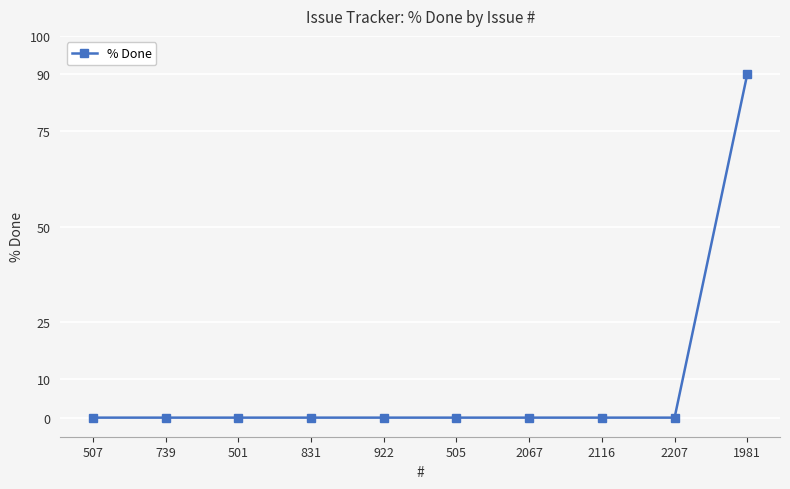

What is the average value?

9